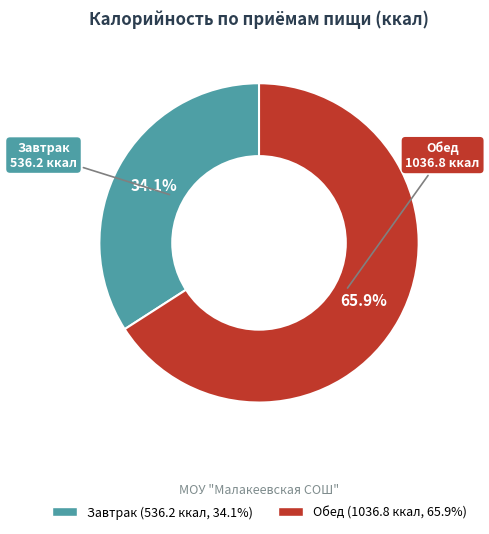

Which category has the smallest portion of the pie?

Завтрак